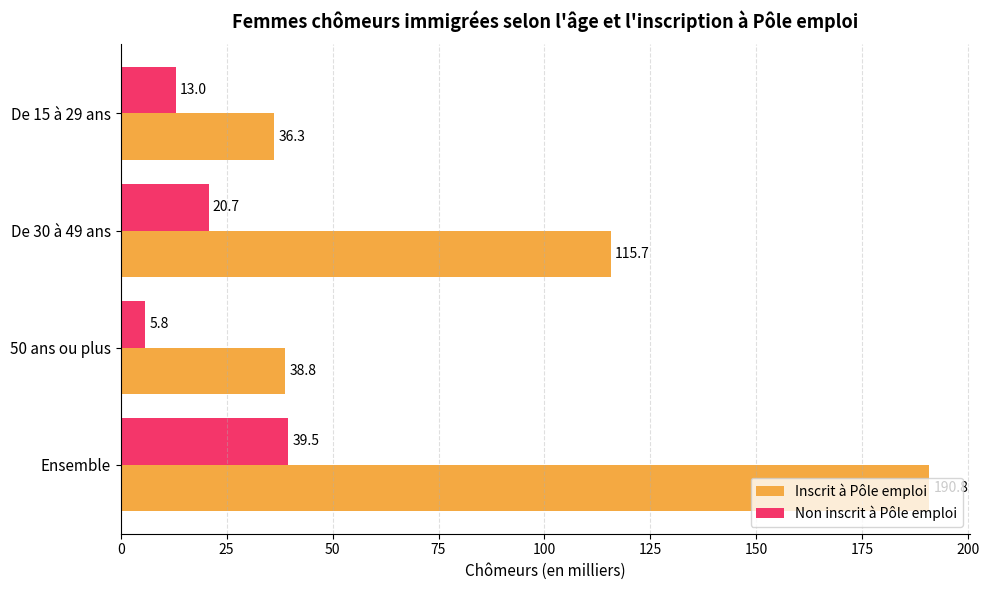

Which series has the largest total across all categories?

Inscrit à Pôle emploi